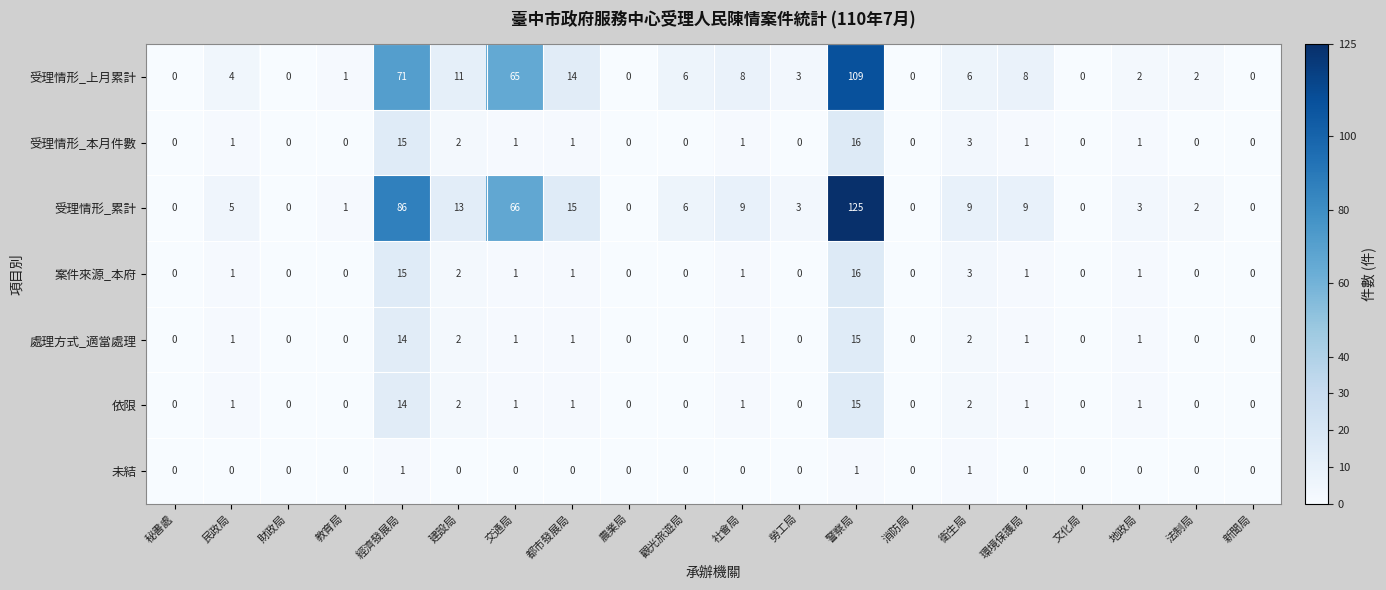

Which series has the largest total across all categories?

受理情形_累計